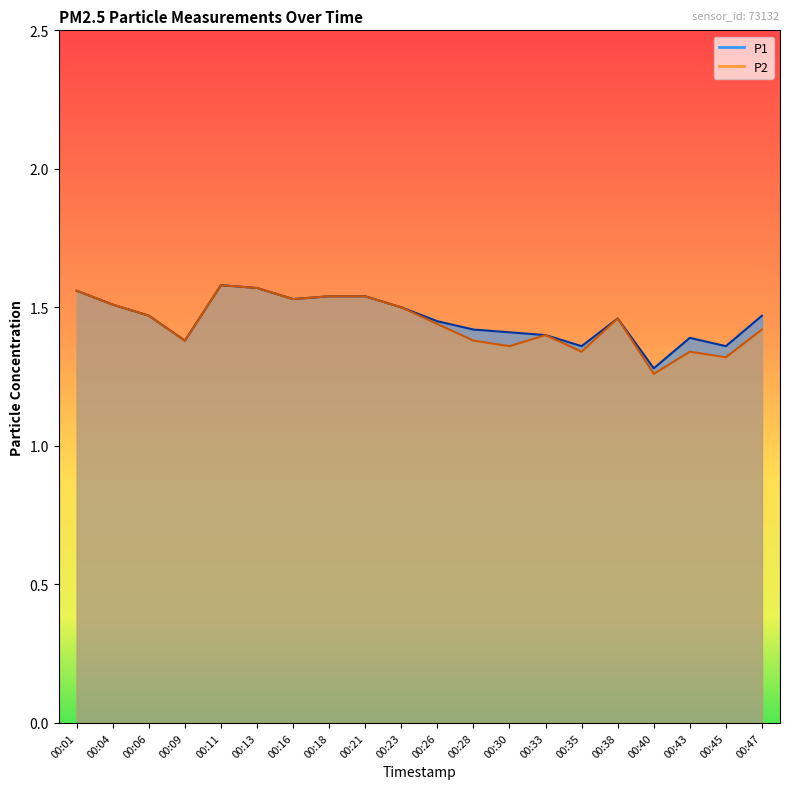

At 00:01, list the series in order from largest to smallest.

P1, P2